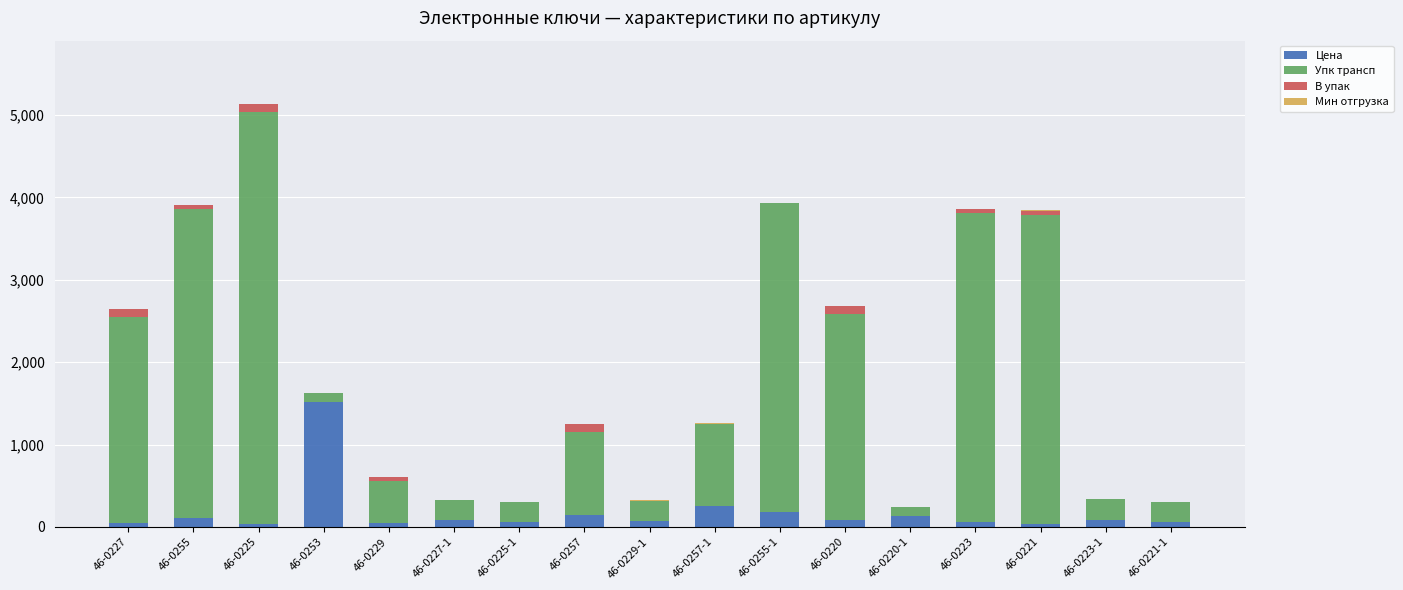

Where is Цена nearest to the value 776?

46-0257-1